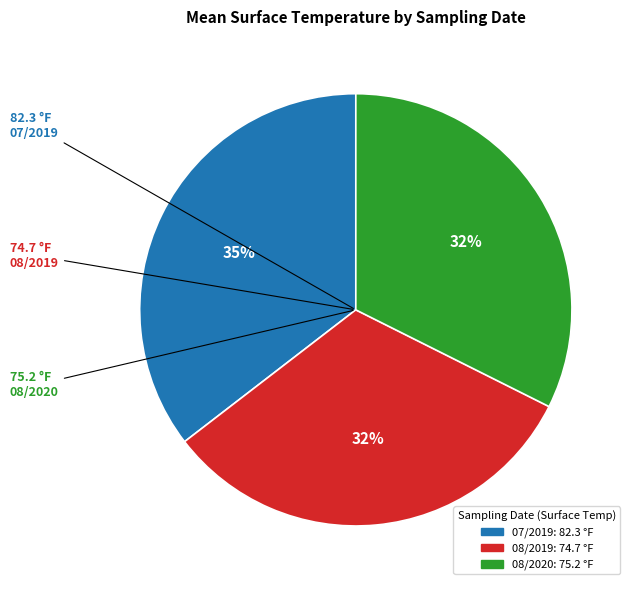

How many segments does this pie chart have?

3